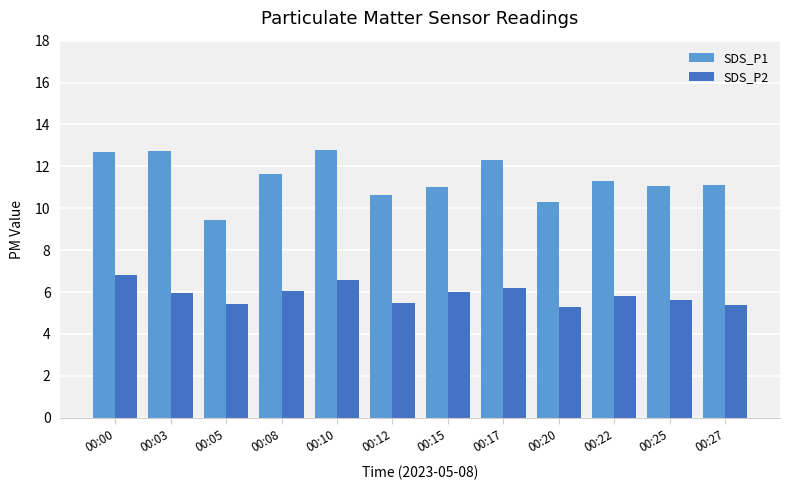

What is the difference between the SDS_P2 values at 00:17 and 00:20?

0.9